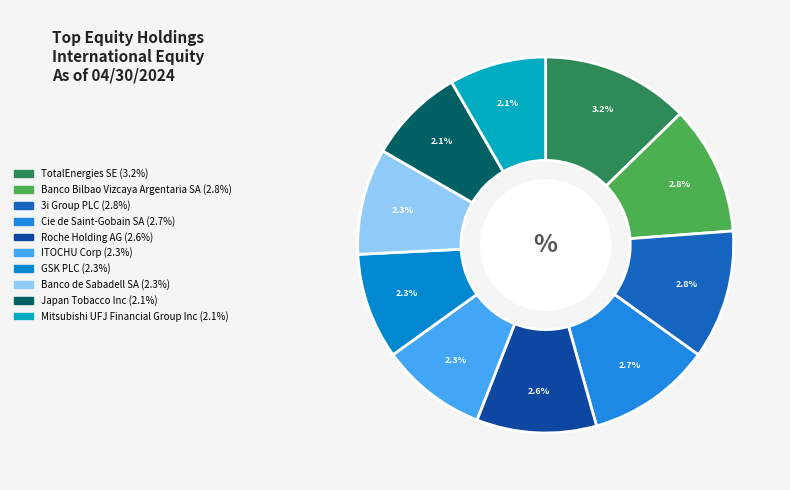

Is the sum of Banco Bilbao Vizcaya Argentaria SA and Japan Tobacco Inc greater than half?

No